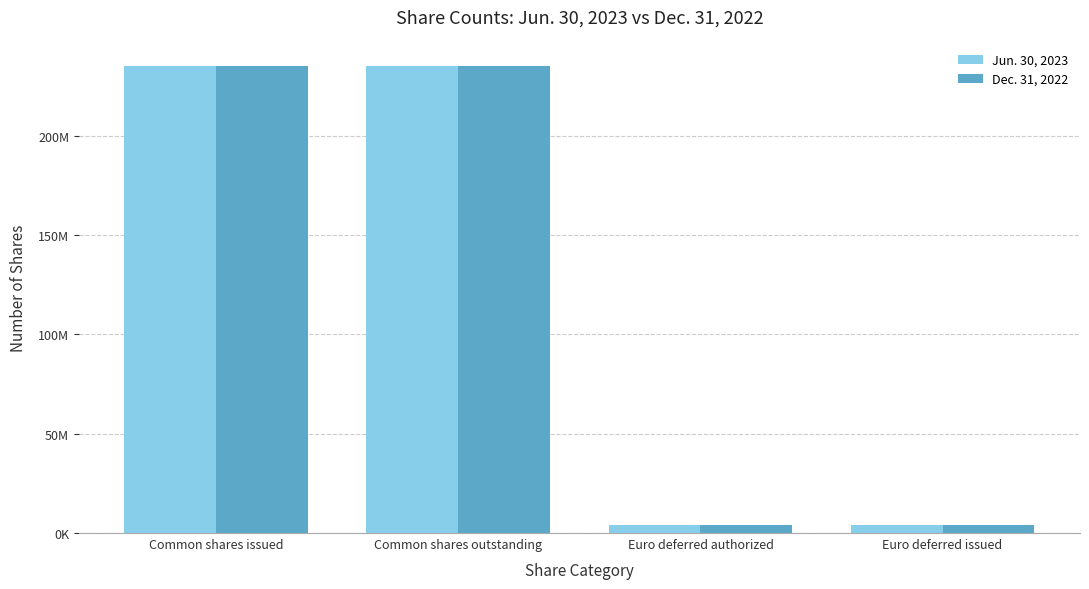

List the series in order of their overall mean, highest first.

Jun. 30, 2023, Dec. 31, 2022